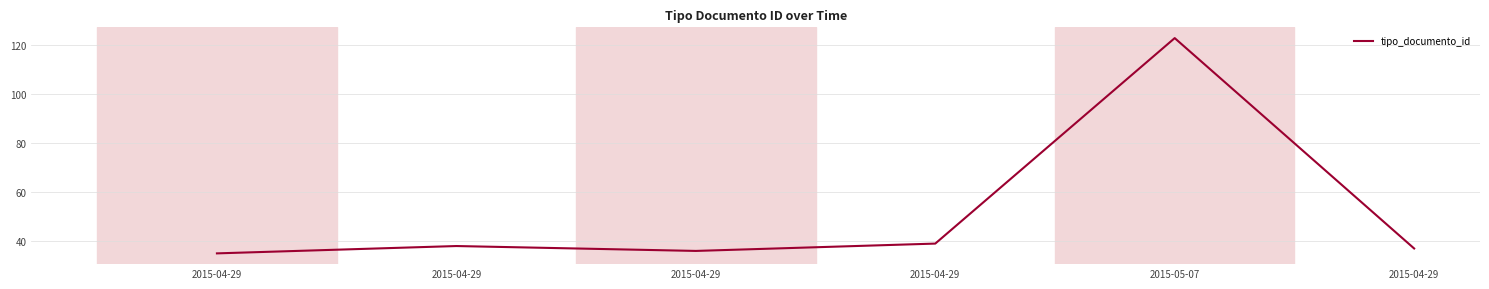

How many distinct data groups are displayed?

1